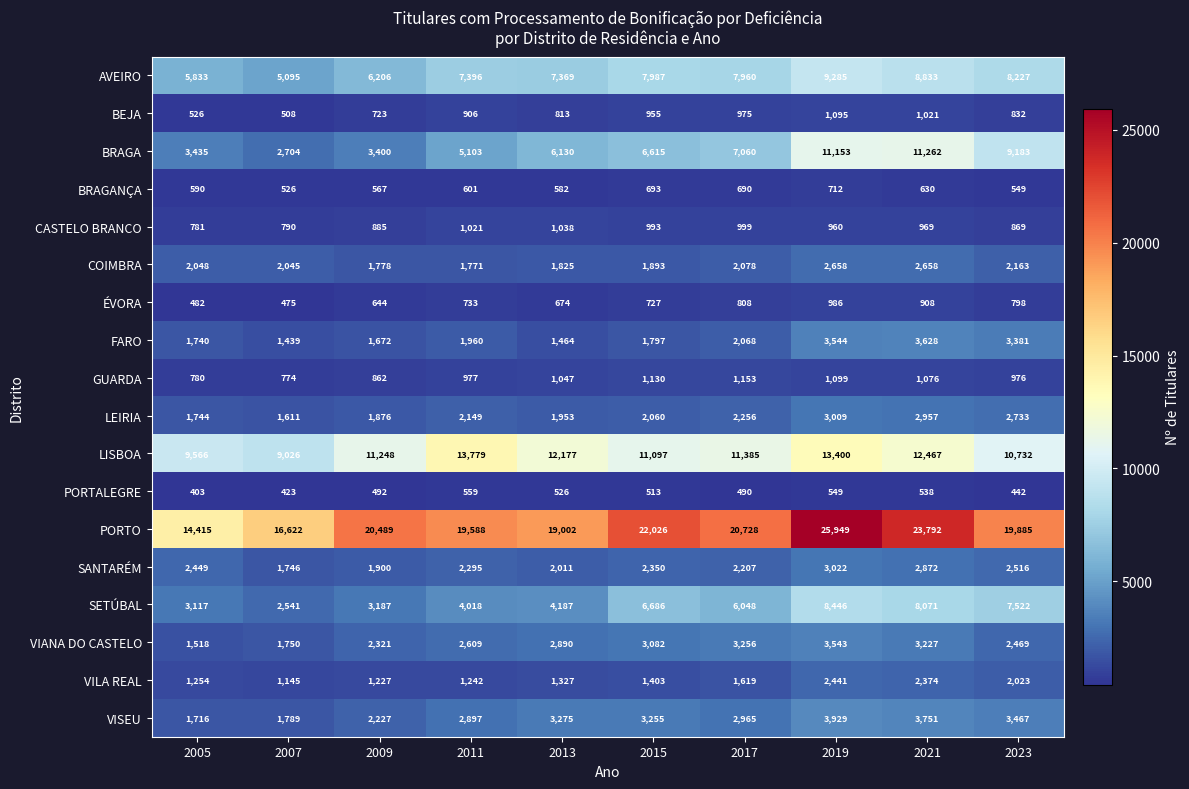

What is the difference between the VISEU values at 2021 and 2023?

284